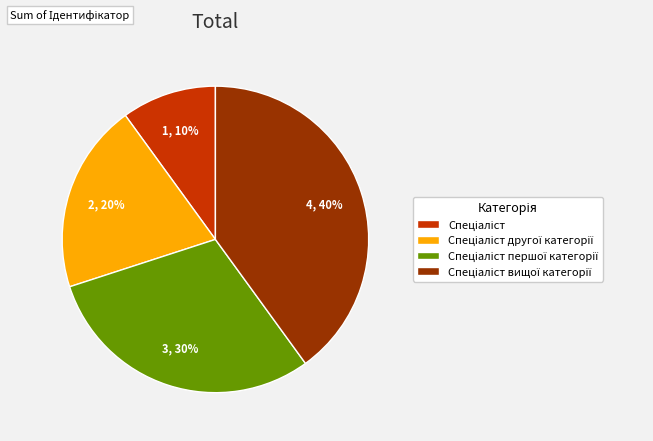

To the nearest percent, what is the average slice percentage?

25%